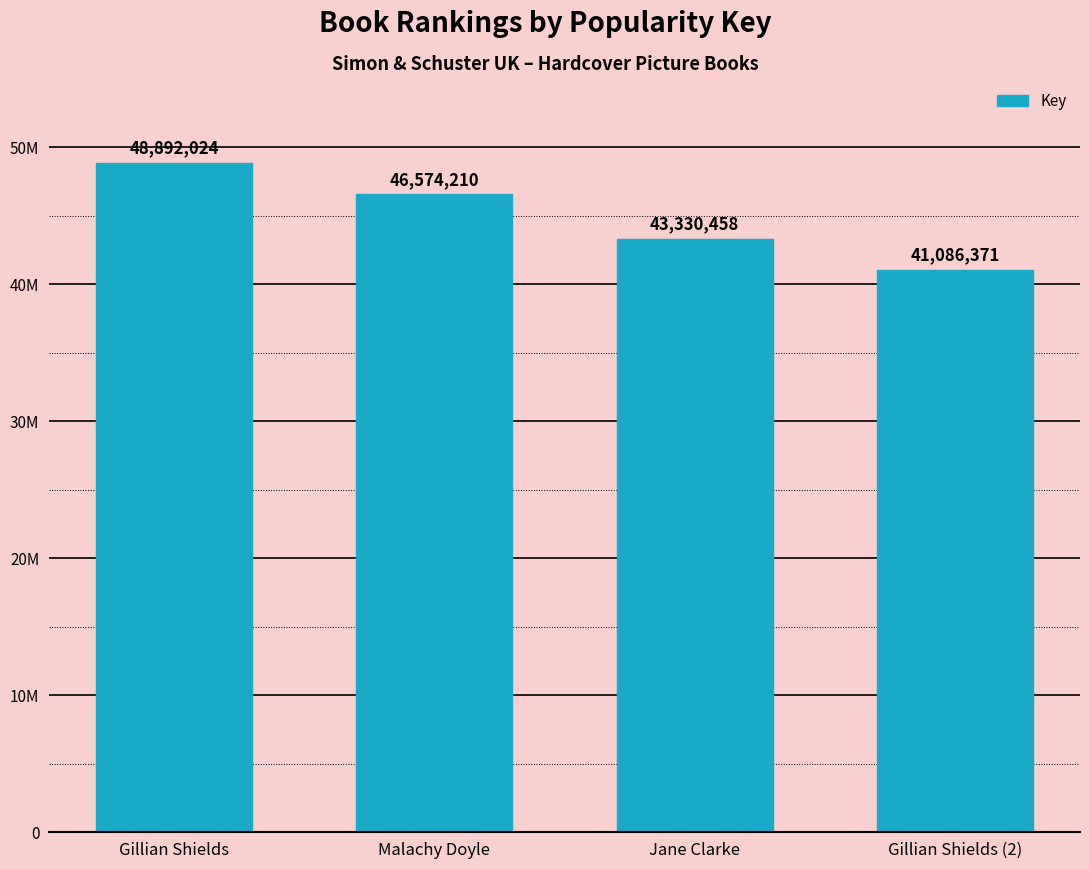

Does the chart contain any negative values?

No